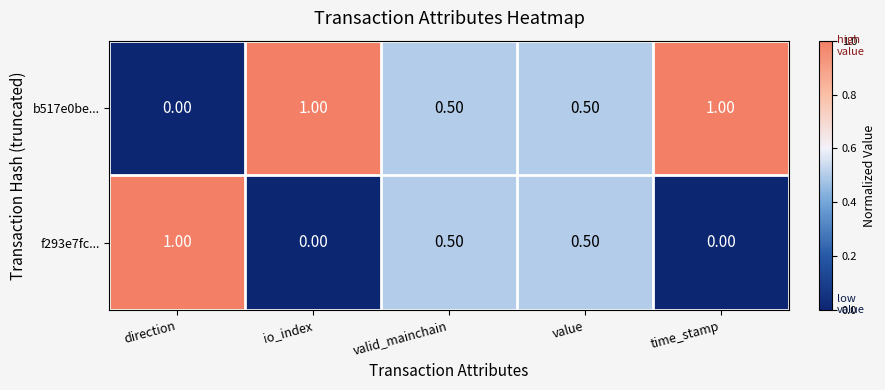

At how many categories does at least one series exceed 0?

5